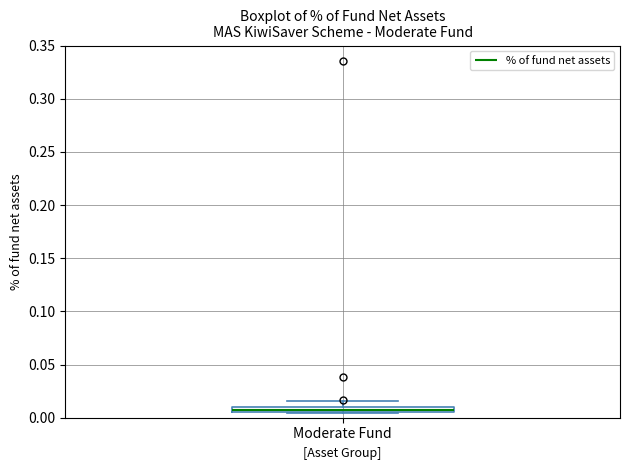

Where does the upper whisker of the box for Moderate Fund end on the y-axis? The values are not printed on the chart, so give them approximately, as read against the axis.

0.015